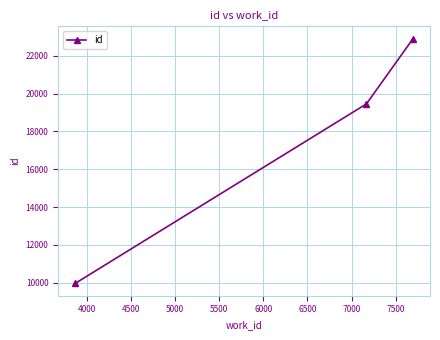

What is the difference between the maximum and second lowest values?

3452